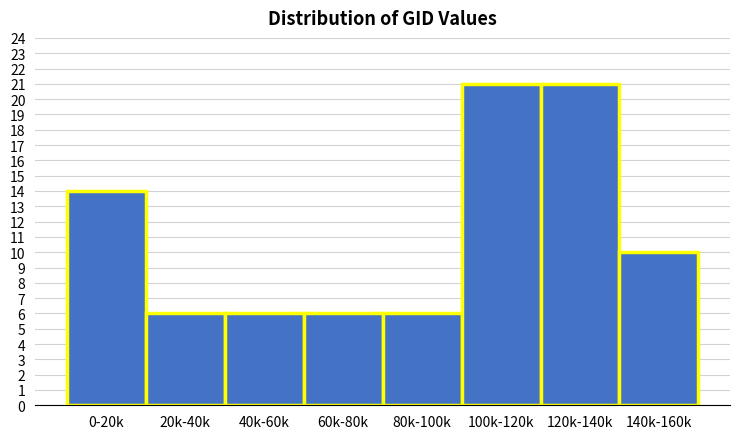

Reading left to right, what are all the values shown in this chart?

14	6	6	6	6	21	21	10